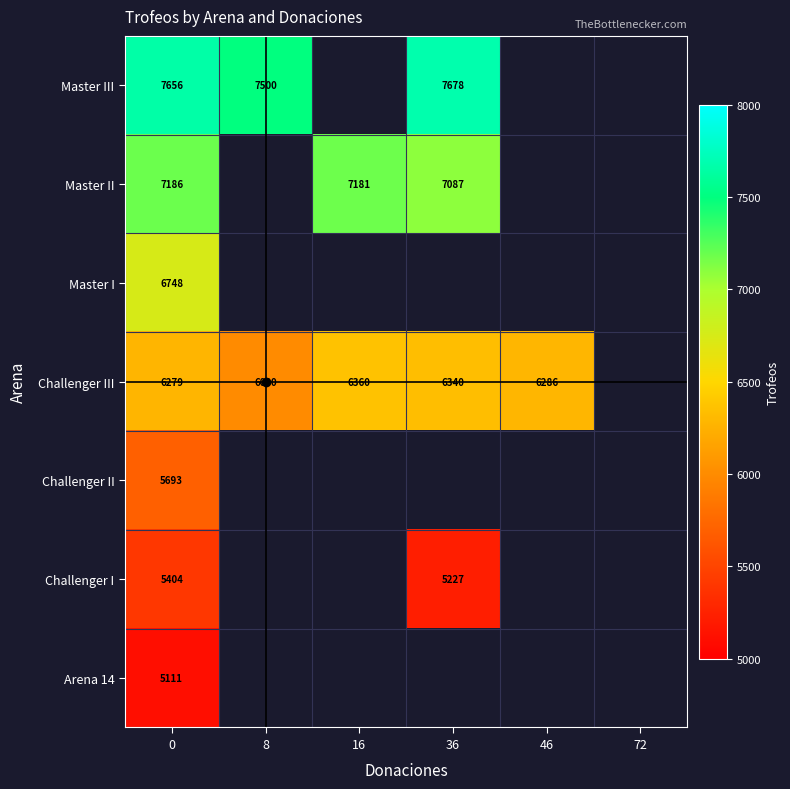

At how many categories does at least one series exceed 5261?

5